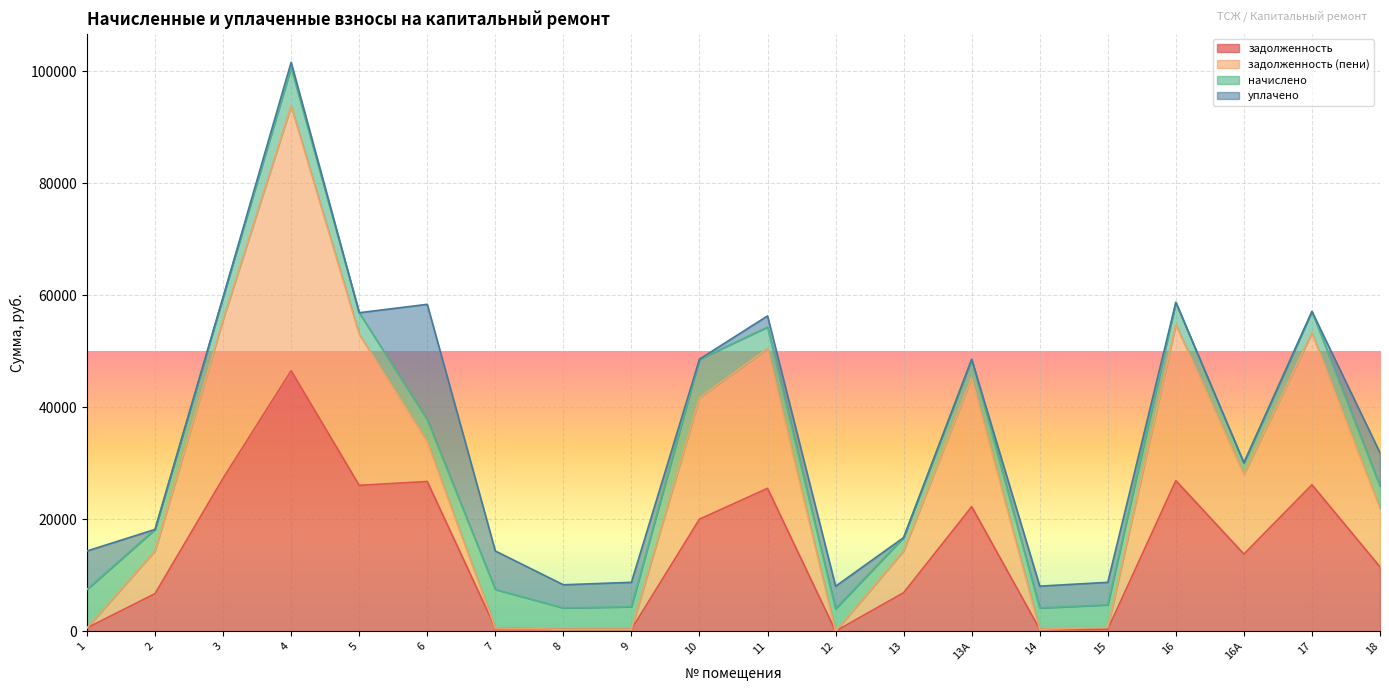

What is the spread (max minus min) of values at 10?

21720.2